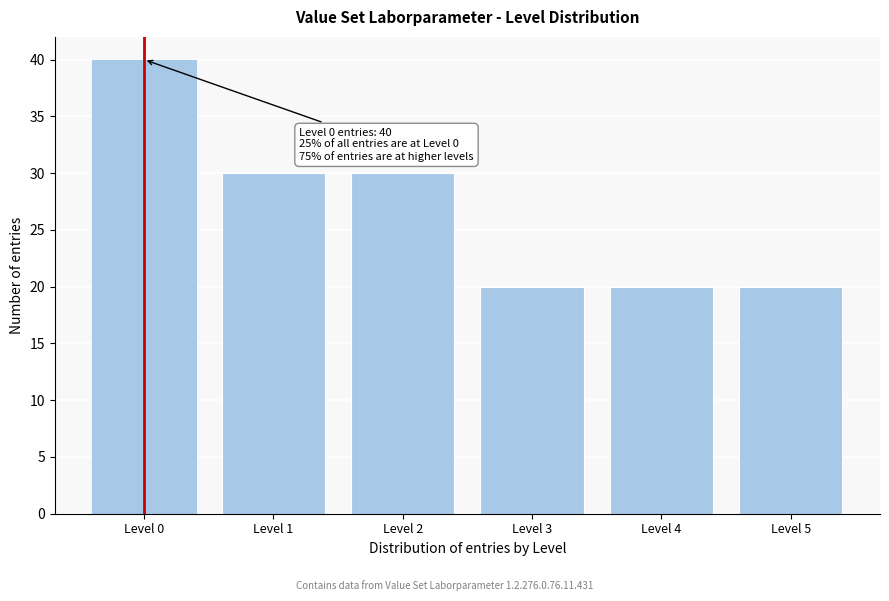

Reading left to right, list all the values displayed in this chart.

Level 0=40	Level 1=30	Level 2=30	Level 3=20	Level 4=20	Level 5=20